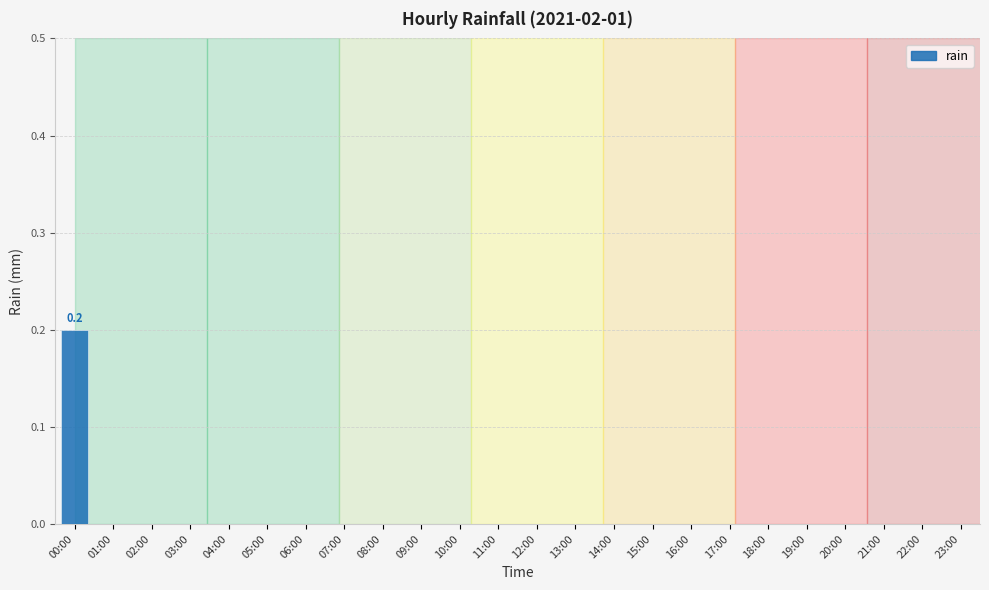

Is it true that the value at 13:00 is -0.1?

False